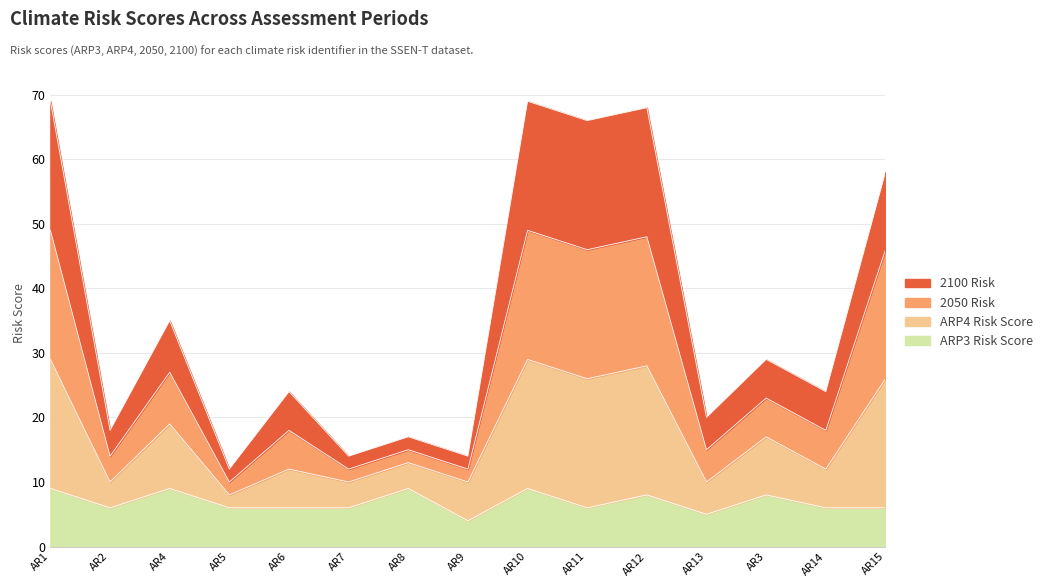

True or false: ARP3 Risk Score has a value of 1 at AR9.

False